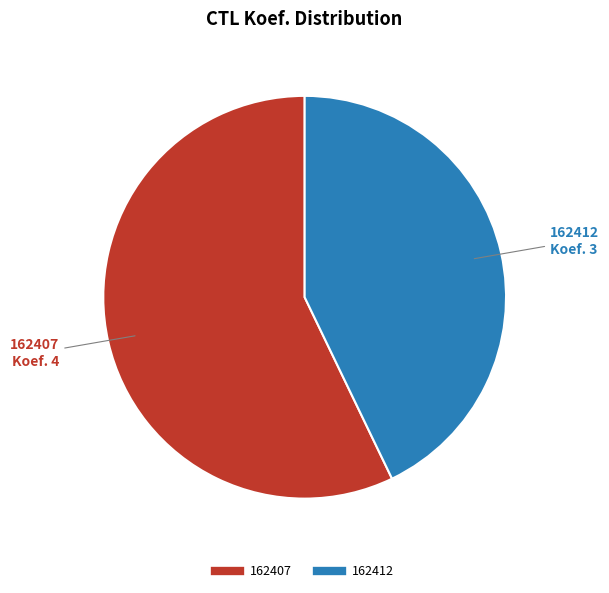

Is there a majority slice in this chart?

Yes